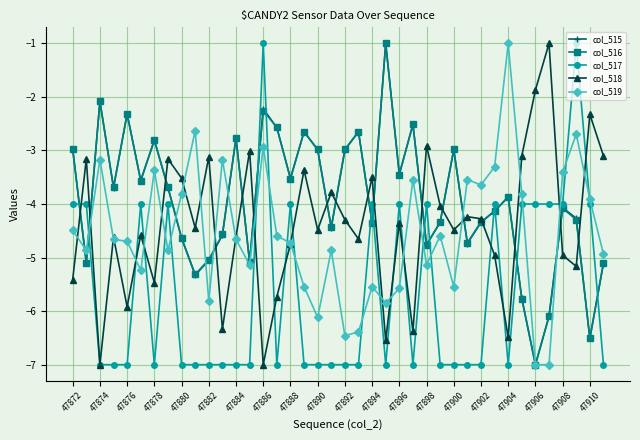

At how many categories does at least one series exceed -6?

40